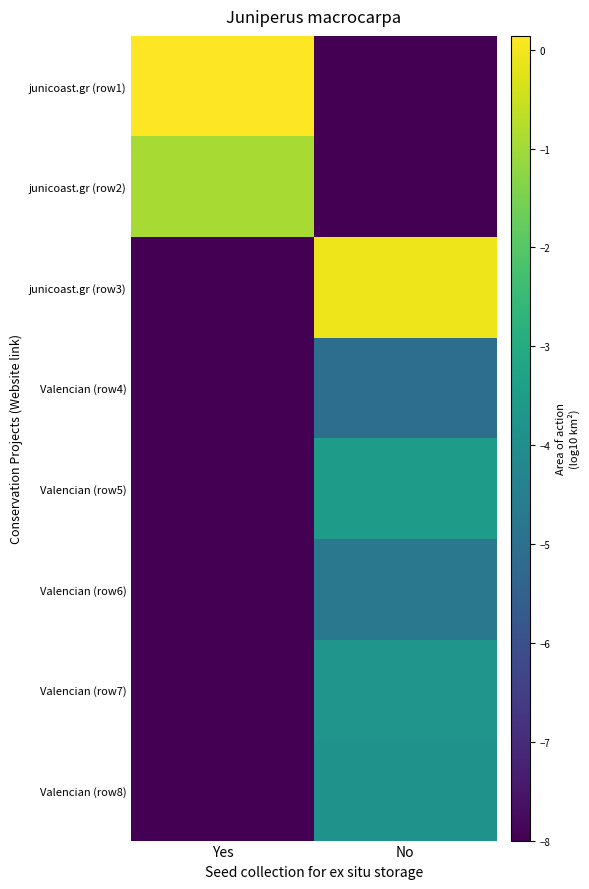

Reading left to right, transcribe all the data shown in this chart.

junicoast.gr (row1): Yes=0.1	No=-8.0
junicoast.gr (row2): Yes=-0.9	No=-8.0
junicoast.gr (row3): Yes=-8.0	No=-0.1
Valencian (row4): Yes=-8.0	No=-5.1
Valencian (row5): Yes=-8.0	No=-3.5
Valencian (row6): Yes=-8.0	No=-4.7
Valencian (row7): Yes=-8.0	No=-3.8
Valencian (row8): Yes=-8.0	No=-3.9